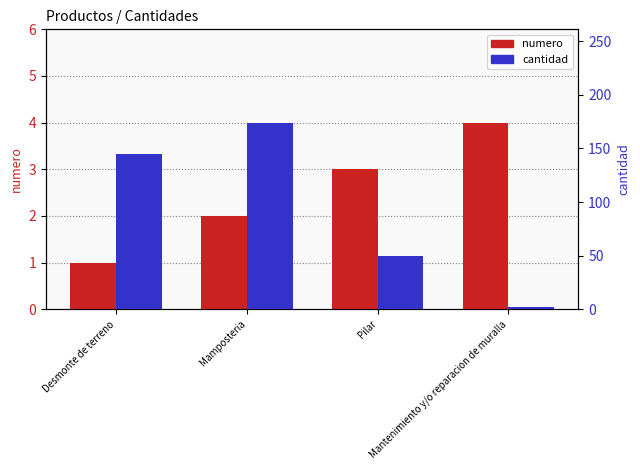

What is the label of the 2nd bar from the left?

Mamposteria